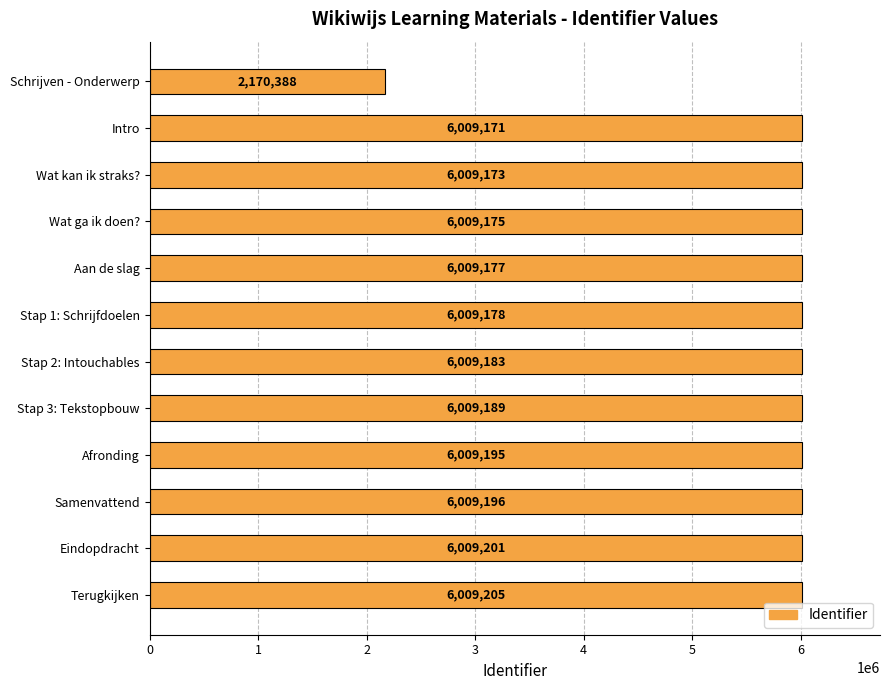

What is the sum of all values?

68271431